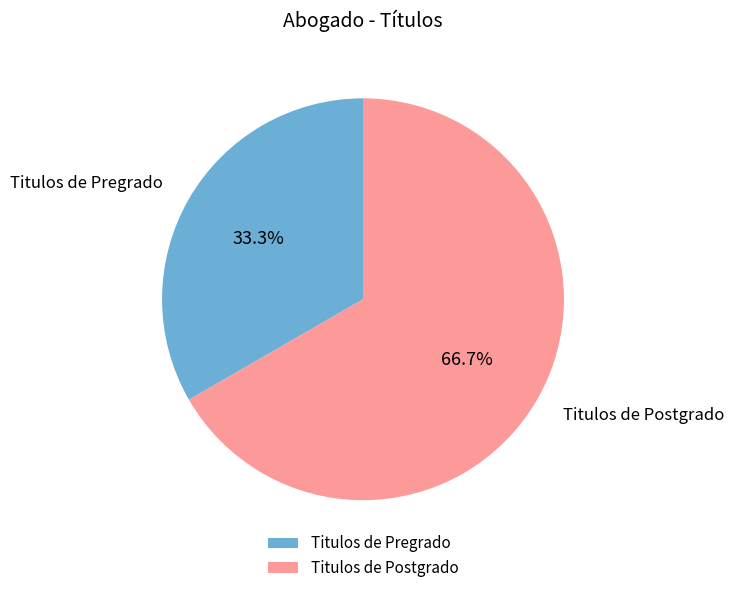

What percentage is NOT represented by Titulos de Postgrado?

33.3%